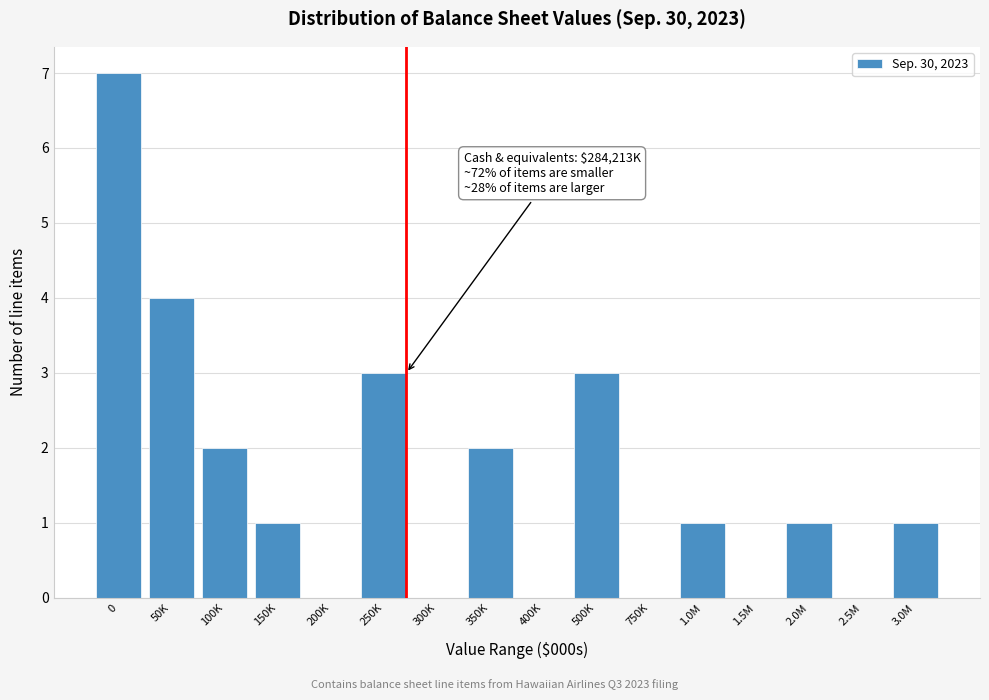

Reading left to right, what are all the values shown in this chart?

0=7	50K=4	100K=2	150K=1	200K=0	250K=3	300K=0	350K=2	400K=0	500K=3	750K=0	1.0M=1	1.5M=0	2.0M=1	2.5M=0	3.0M=1